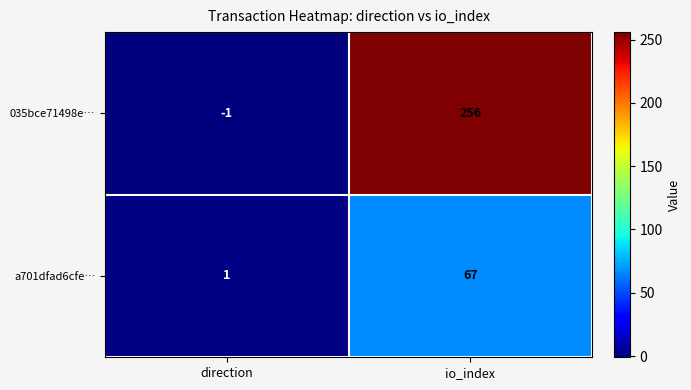

List the series in order of their overall mean, lowest first.

a701dfad6cfe…, 035bce71498e…